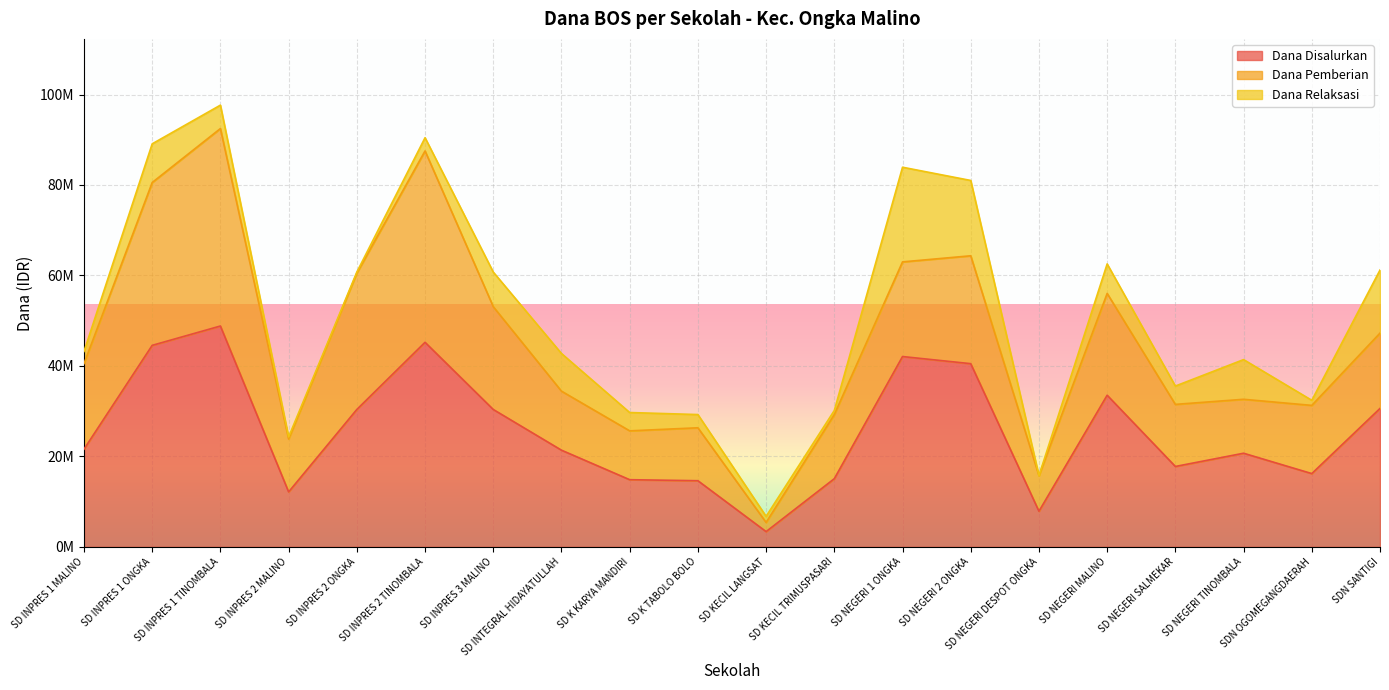

How many distinct data groups are displayed?

3